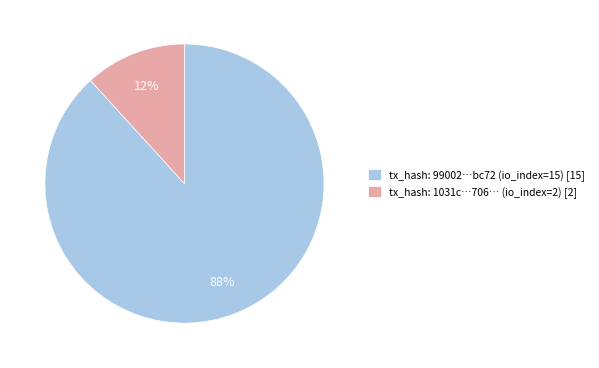

Combined, do tx_hash: 99002…bc72 (io_index=15) [15] and tx_hash: 1031c…706… (io_index=2) [2] account for over 50%?

Yes